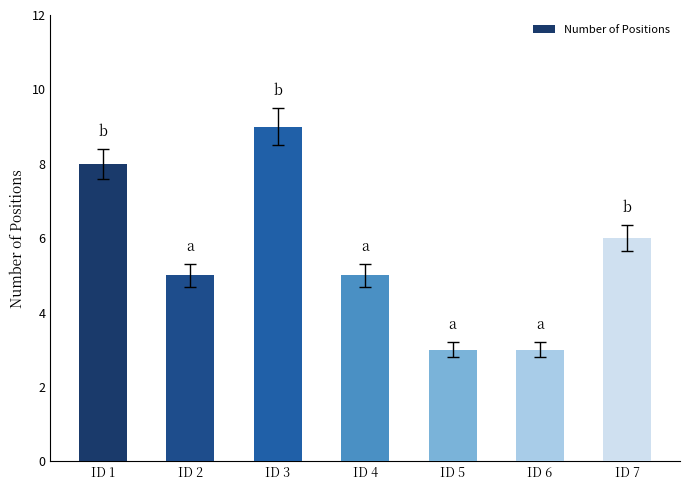

What is the difference between the second highest and second lowest values?

5